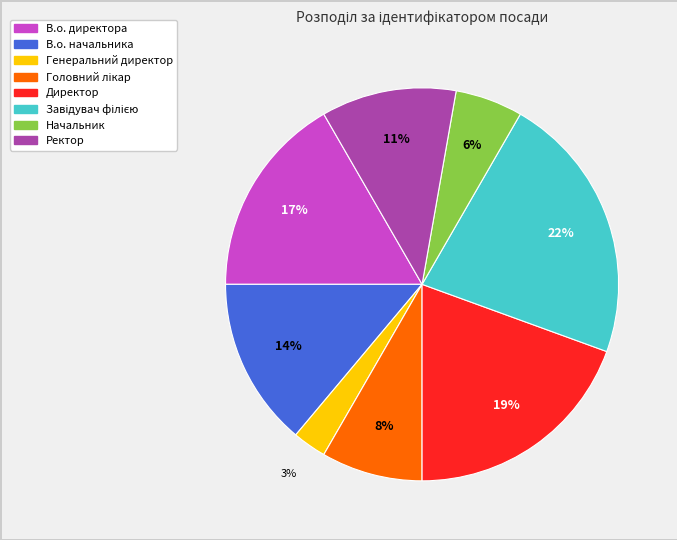

To the nearest percent, what is the average slice percentage?

12%